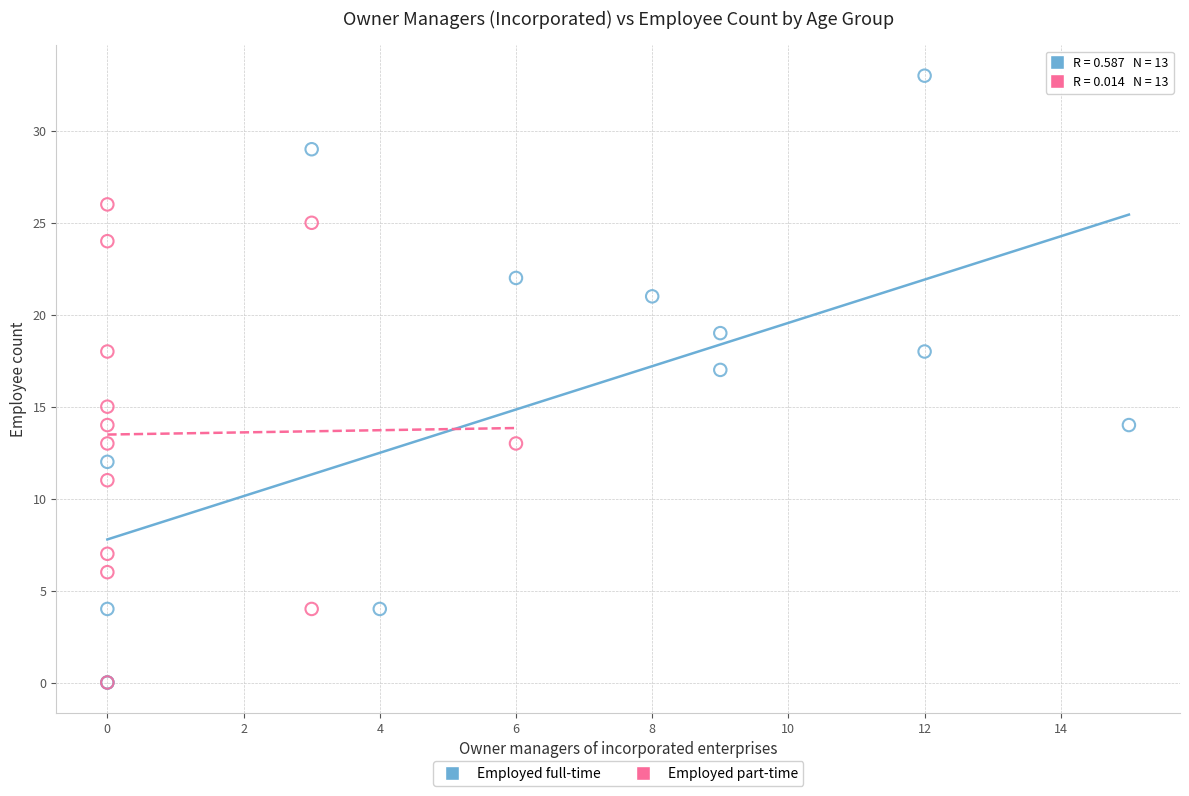

Which series reaches the maximum Y coordinate?

Employed full-time